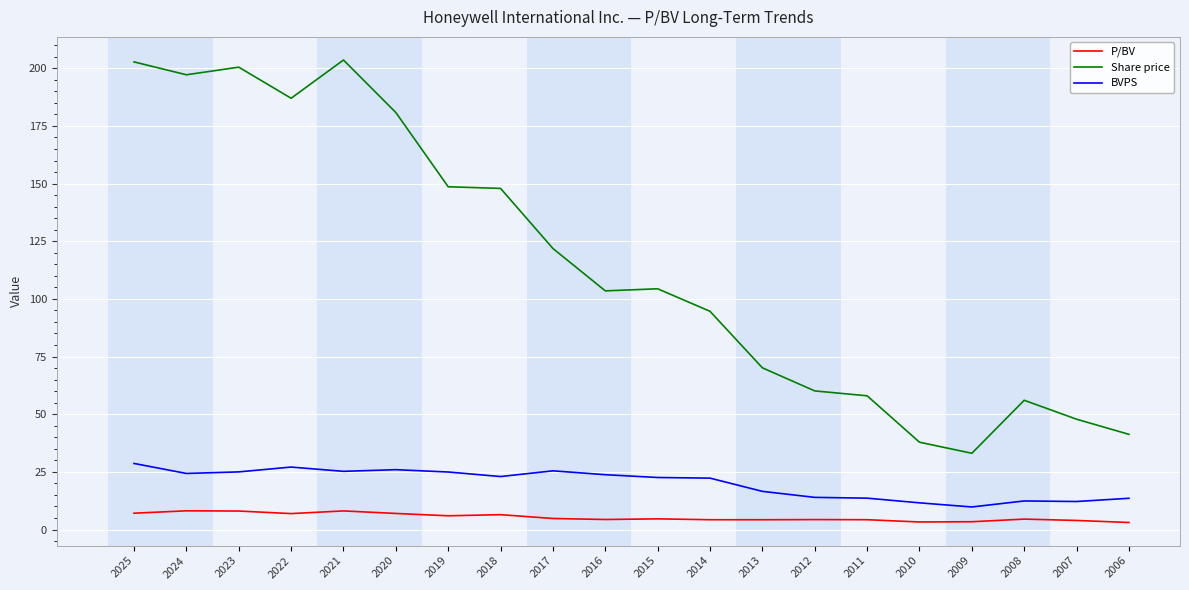

What is the difference between the highest and lowest values at 2008?

51.5